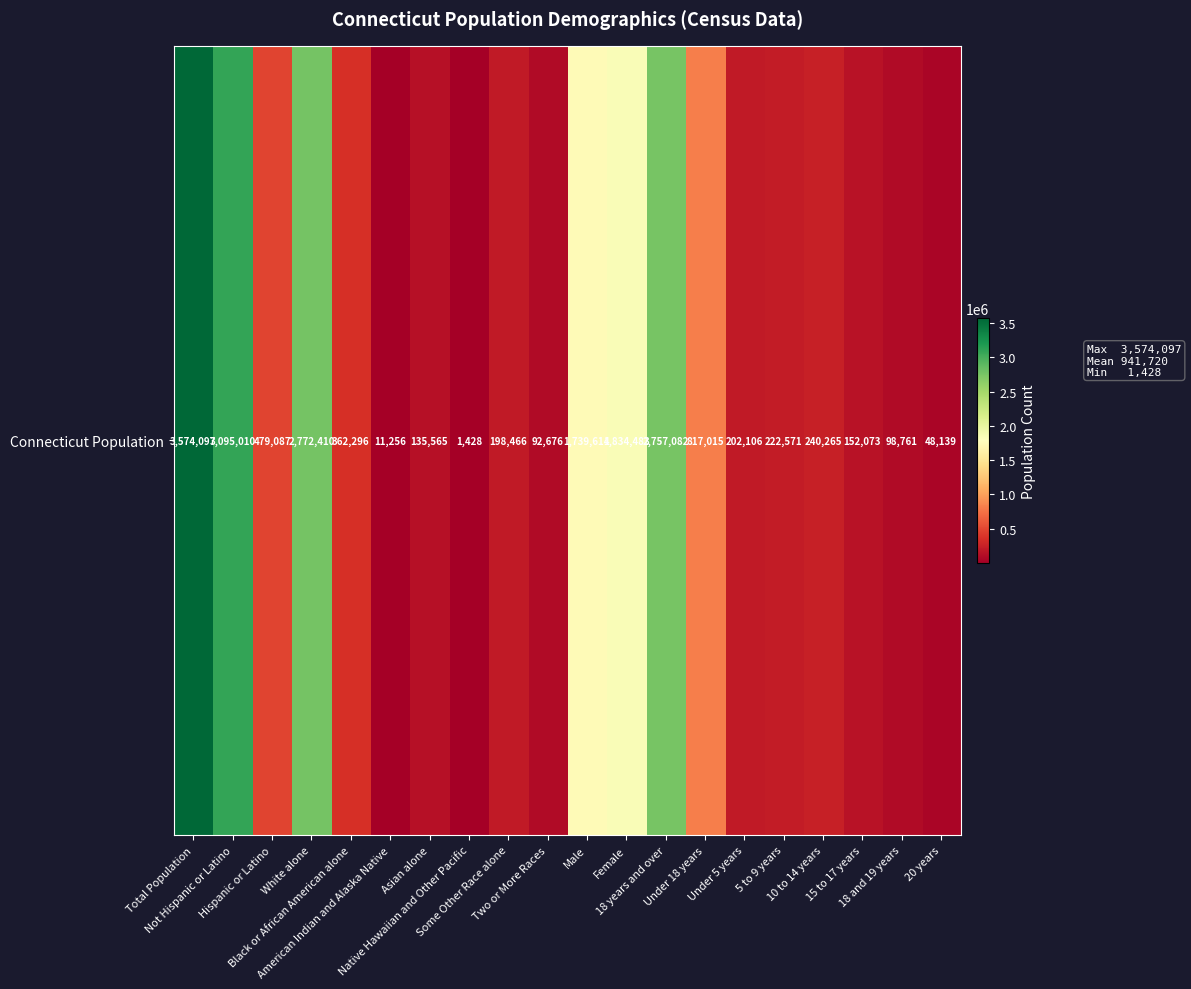

What is the sum of the values at White alone and Total Population?

6346507